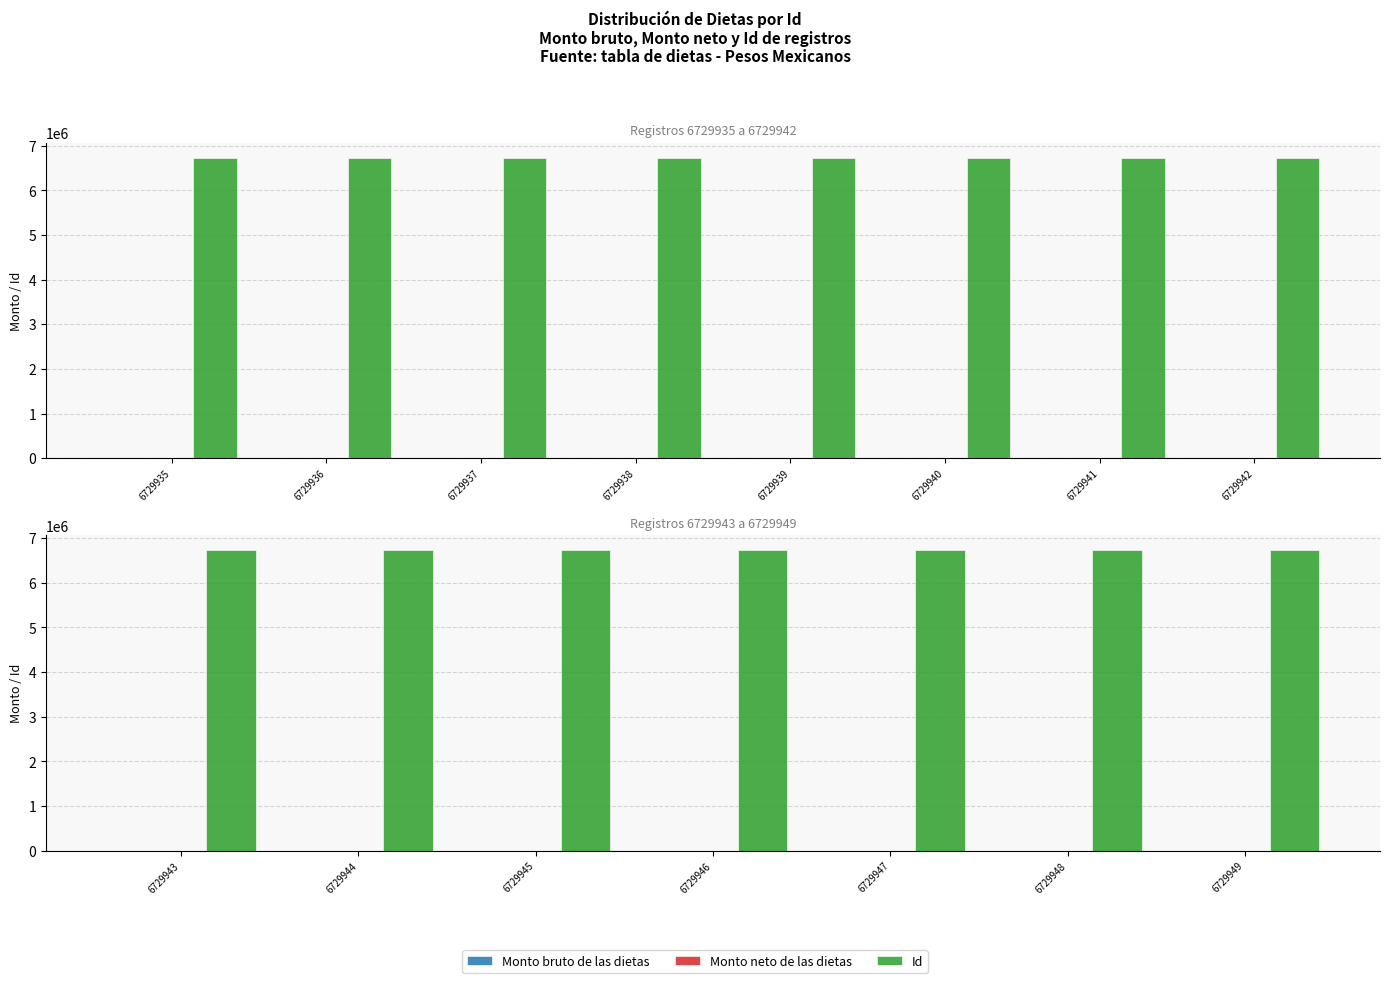

Which has a higher value, 6729945 or 6729949?

6729945